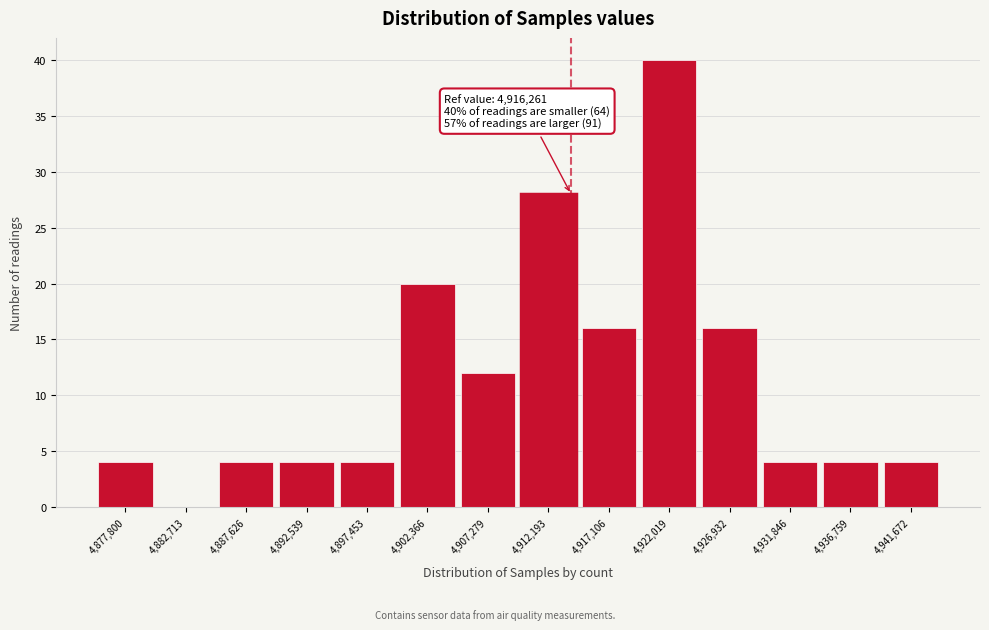

Reading right to left, transcribe all the data shown in this chart.

4,941,672=4	4,936,759=4	4,931,846=4	4,926,932=16	4,922,019=40	4,917,106=16	4,912,193=28	4,907,279=12	4,902,366=20	4,897,453=4	4,892,539=4	4,887,626=4	4,882,713=0	4,877,800=4